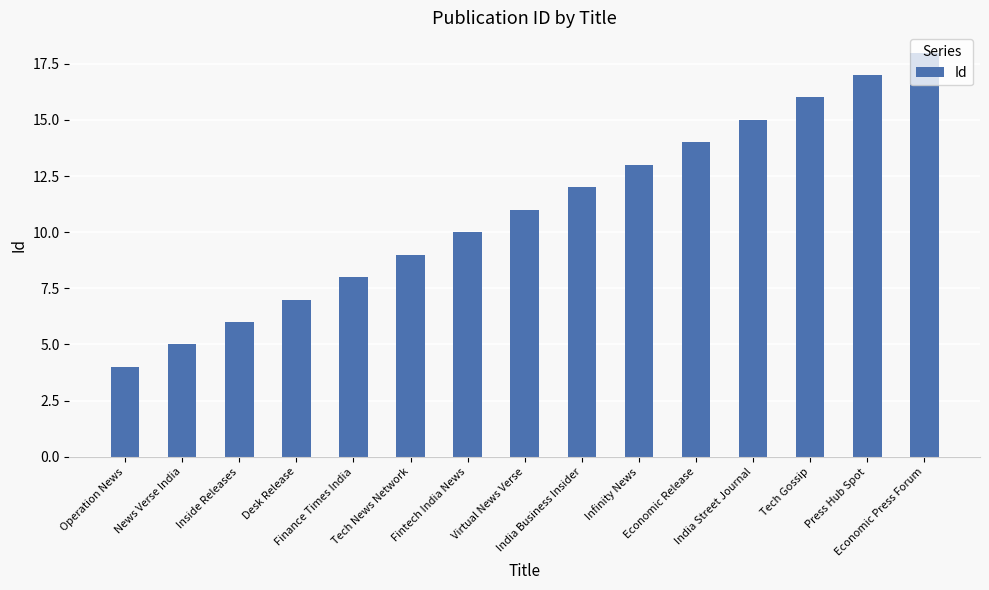

Reading left to right, transcribe all the data shown in this chart.

Operation News=4	News Verse India=5	Inside Releases=6	Desk Release=7	Finance Times India=8	Tech News Network=9	Fintech India News=10	Virtual News Verse=11	India Business Insider=12	Infinity News=13	Economic Release=14	India Street Journal=15	Tech Gossip=16	Press Hub Spot=17	Economic Press Forum=18